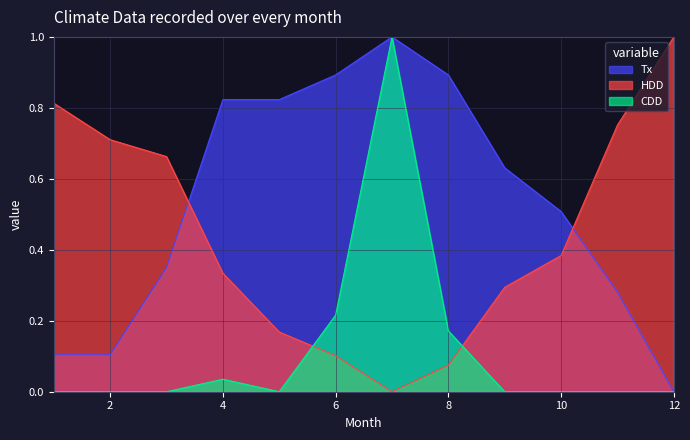

True or false: Tx has more than 2 interior local peaks.

False